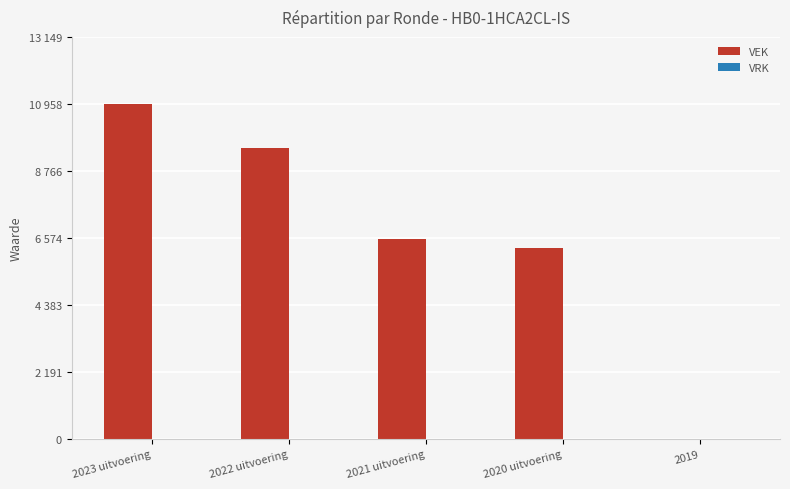

Reading left to right, extract all data points from this chart.

VEK: 10958	9512	6527	6233	0
VRK: 0	0	0	0	0